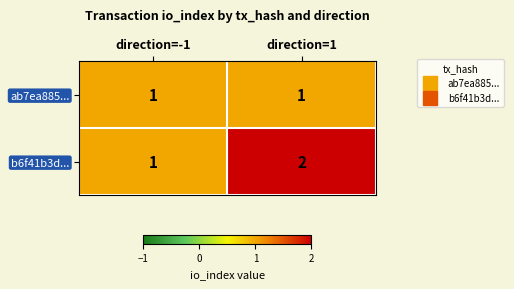

How many categories are shown in the chart?

2